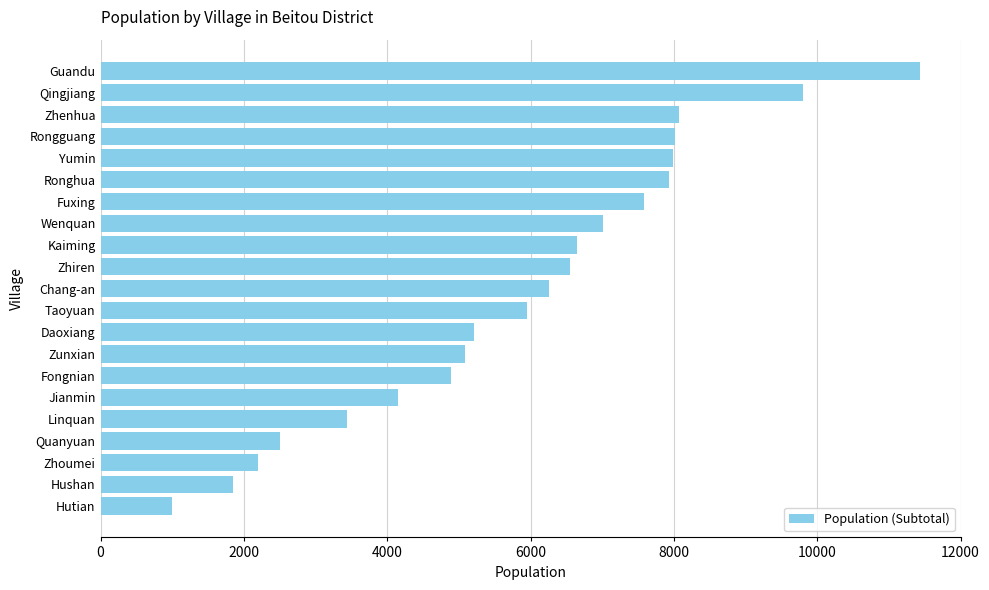

Approximately how many times larger is the value at Kaiming compared to Taoyuan?

1.1